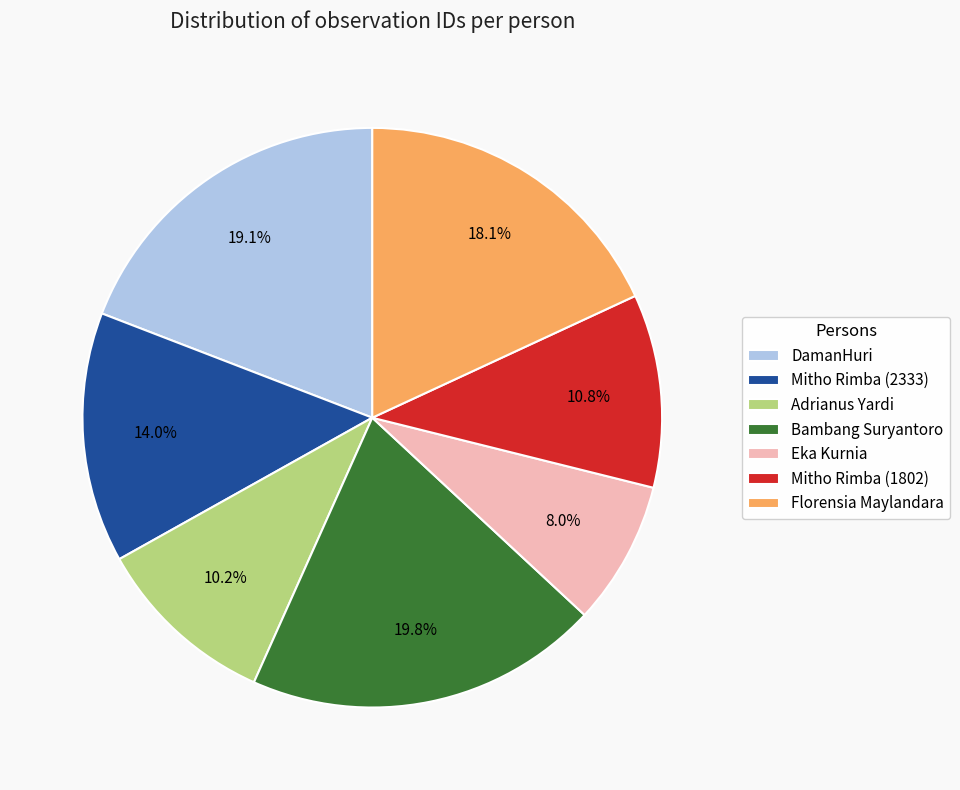

Does Adrianus Yardi account for over 50% of the chart?

No